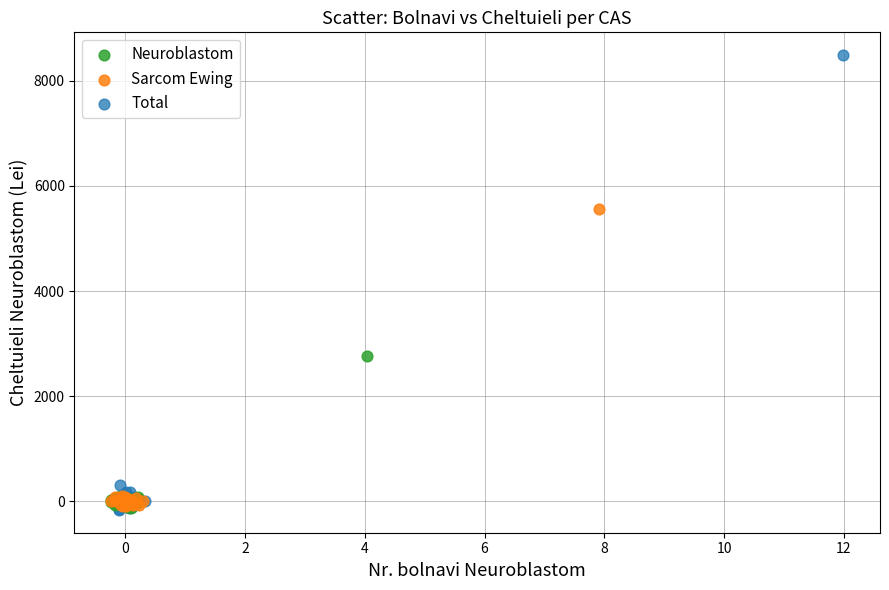

Which series has the widest spread of Y values?

Total